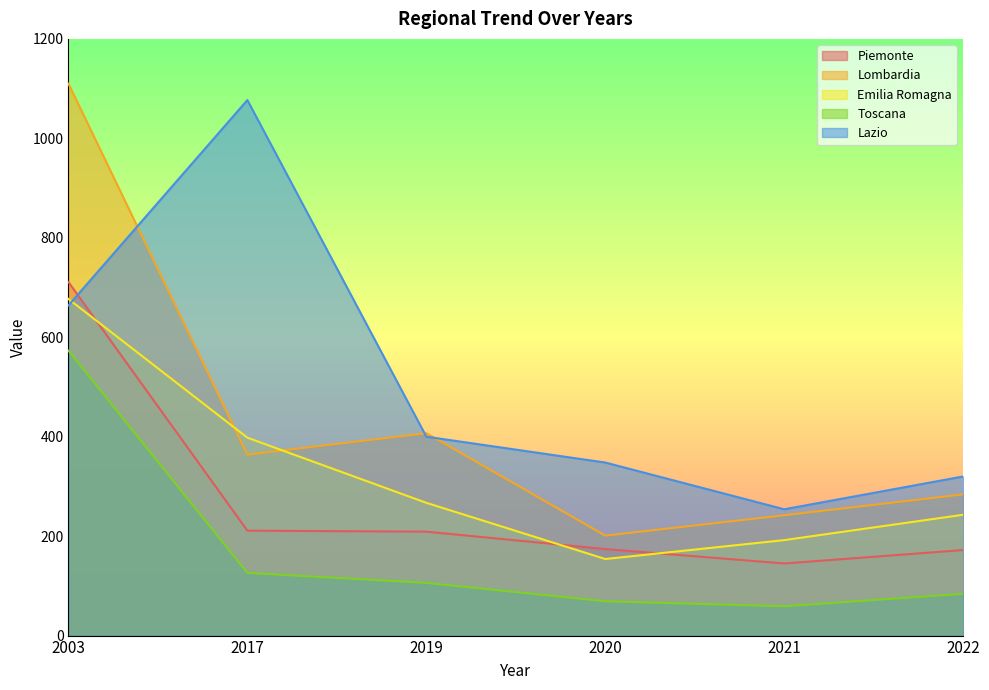

How many lines are shown in the chart?

5